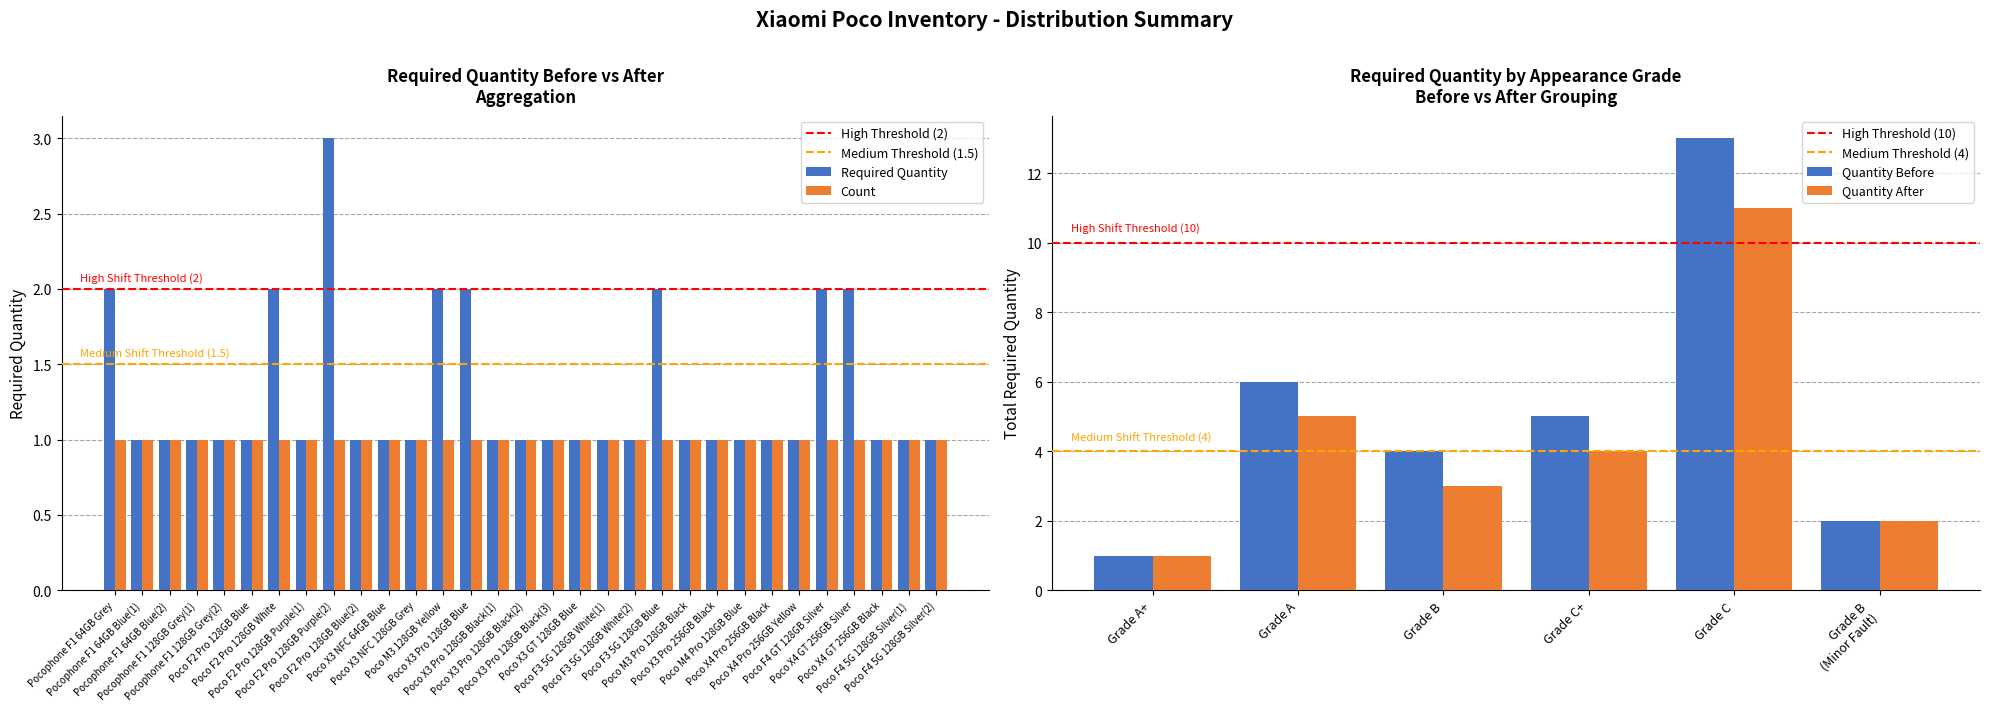

What is the sum of the values at Poco M4 Pro 128GB Blue and Poco F2 Pro 128GB Blue(2)?

2